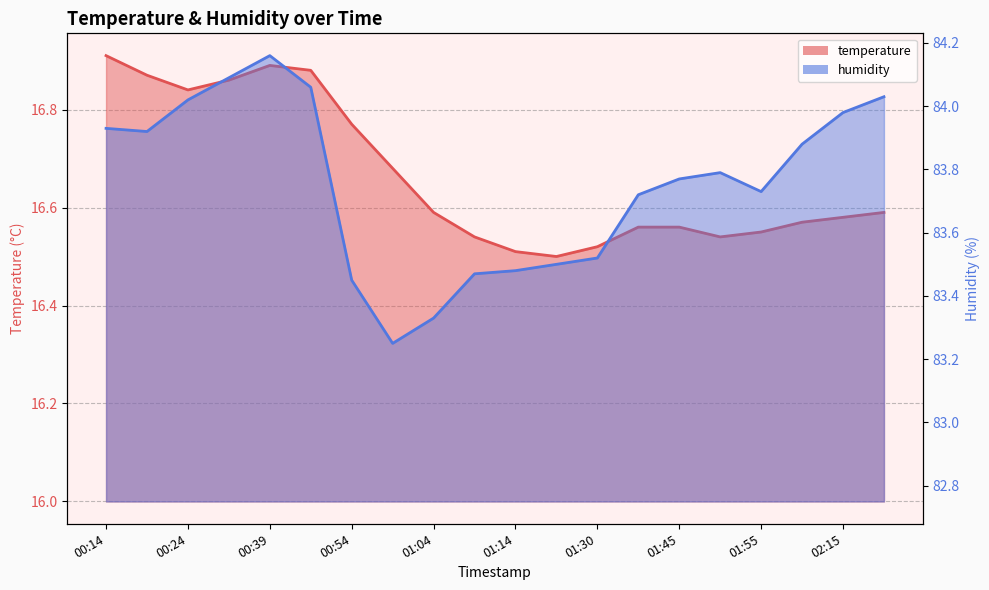

At which category does the chart reach its minimum across all series?

01:20